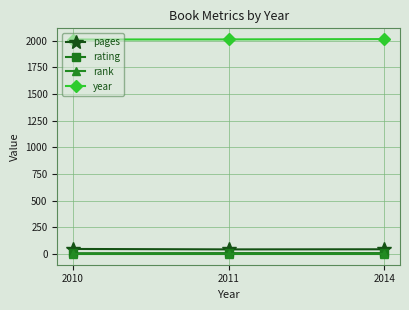

Is it true that year equals 2011 at 2011?

True